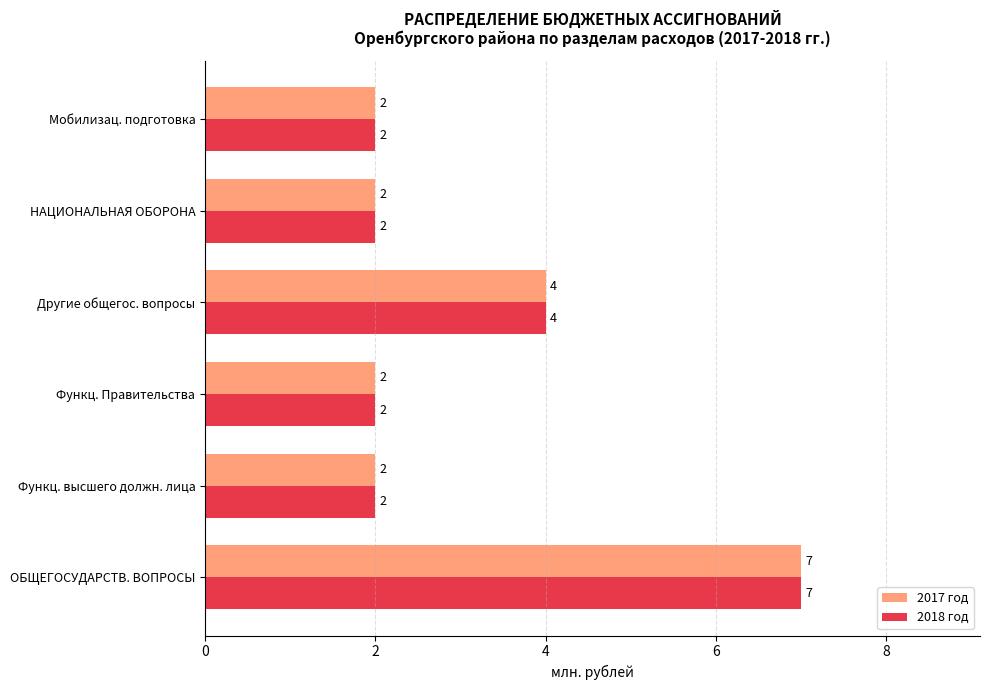

At how many categories does at least one series exceed 3?

2